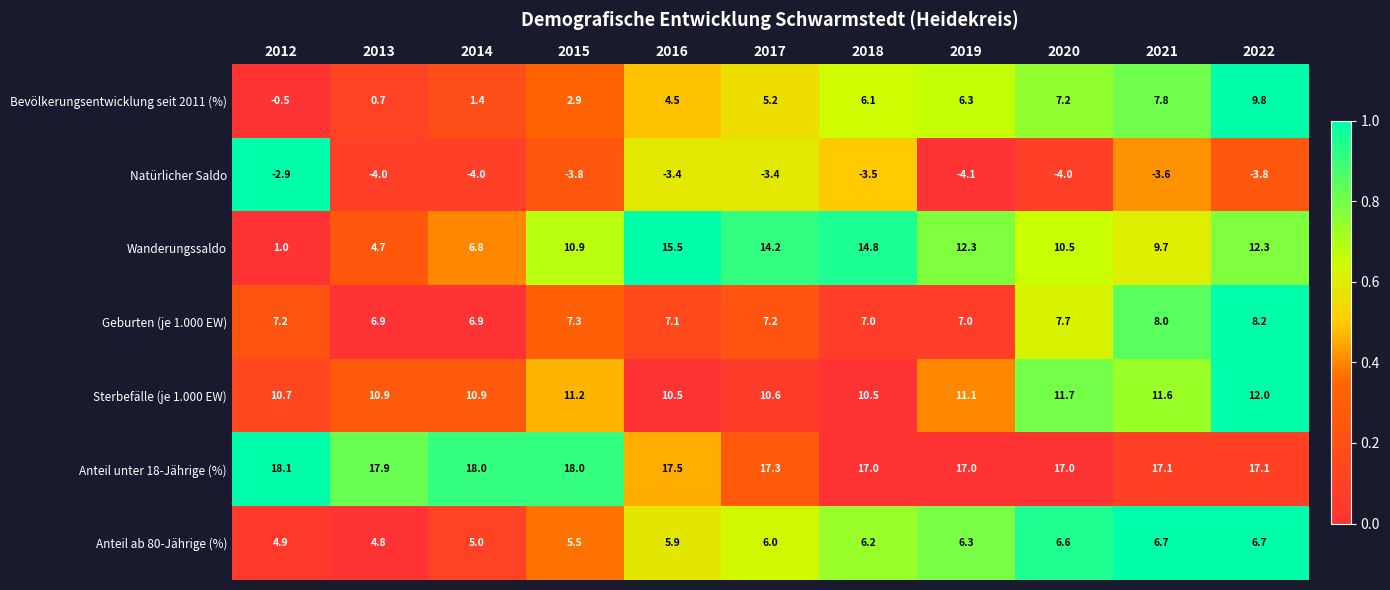

Rank the series at 2018 from lowest to highest value.

Natürlicher Saldo, Bevölkerungsentwicklung seit 2011 (%), Anteil ab 80-Jährige (%), Geburten (je 1.000 EW), Sterbefälle (je 1.000 EW), Wanderungssaldo, Anteil unter 18-Jährige (%)